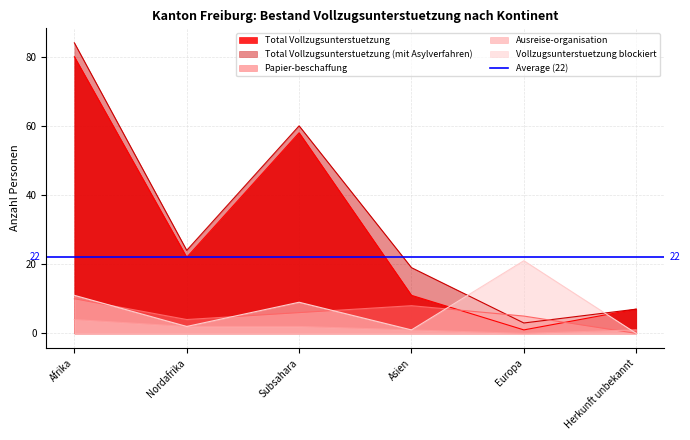

What are all the series names shown in the legend?

Total Vollzugsunterstuetzung, Total Vollzugsunterstuetzung (mit Asylverfahren), Papier-beschaffung, Ausreise-organisation, Vollzugsunterstuetzung blockiert